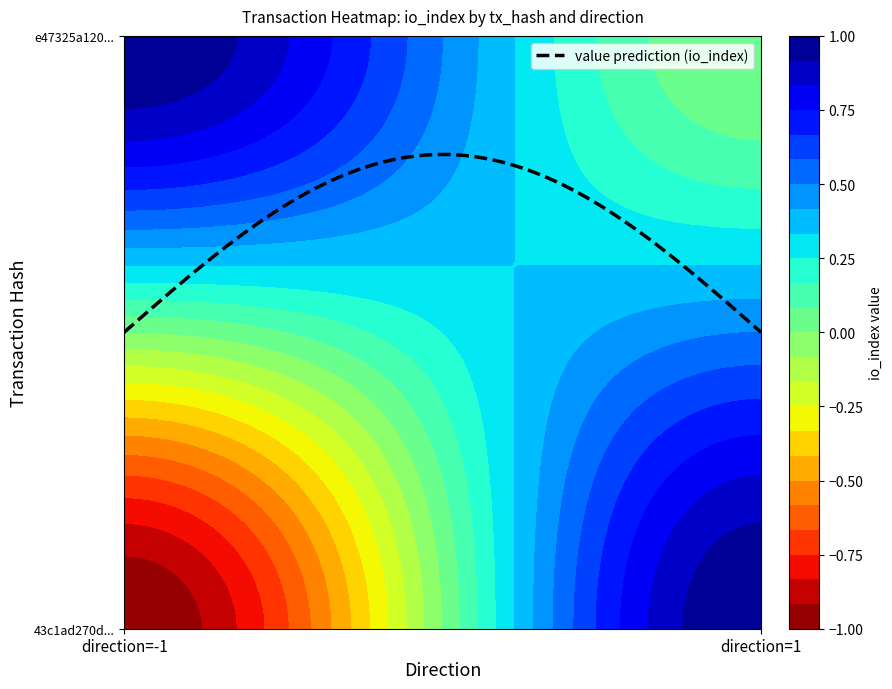

Is the value of e47325a120a1690a56657f532af06f5c7293baa at 1 greater than the value of 43c1ad270db547cd14752dcc63cda5f90daef89 at 1?

No